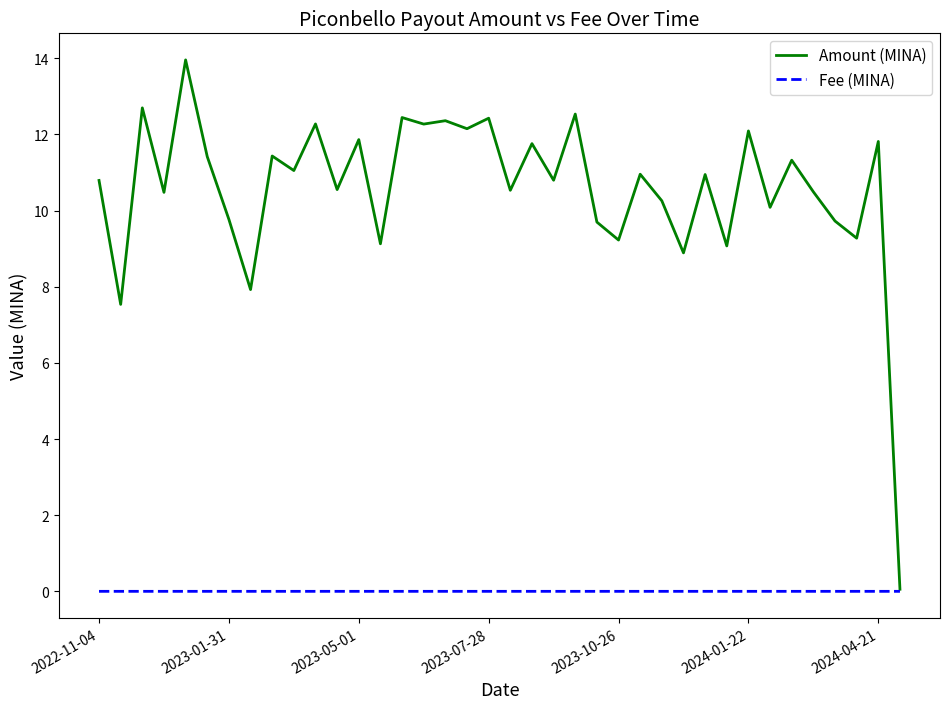

Which series has the largest total across all categories?

Amount (MINA)